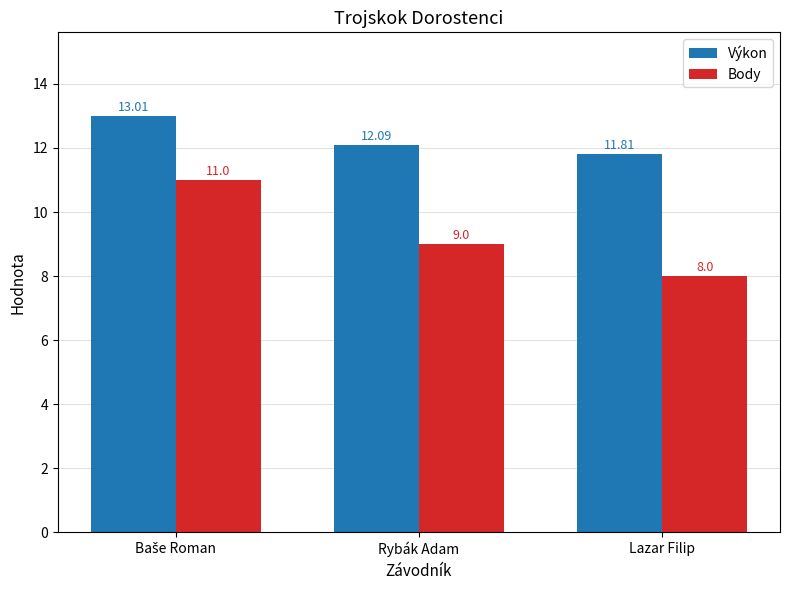

What is the difference between the highest and lowest values at Lazar Filip?

3.8